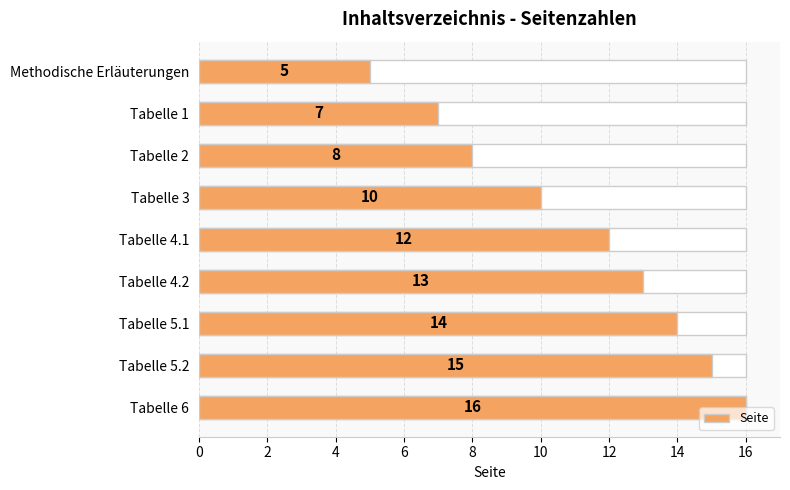

Reading right to left, transcribe all the data shown in this chart.

16	15	14	13	12	10	8	7	5